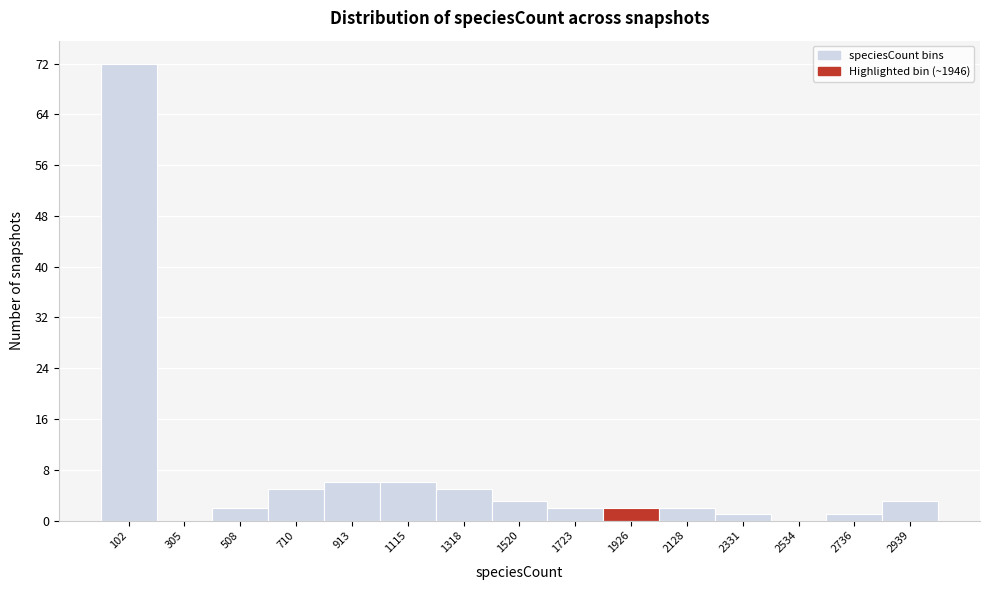

Which range on the x-axis has the tallest bar?

0 to 200